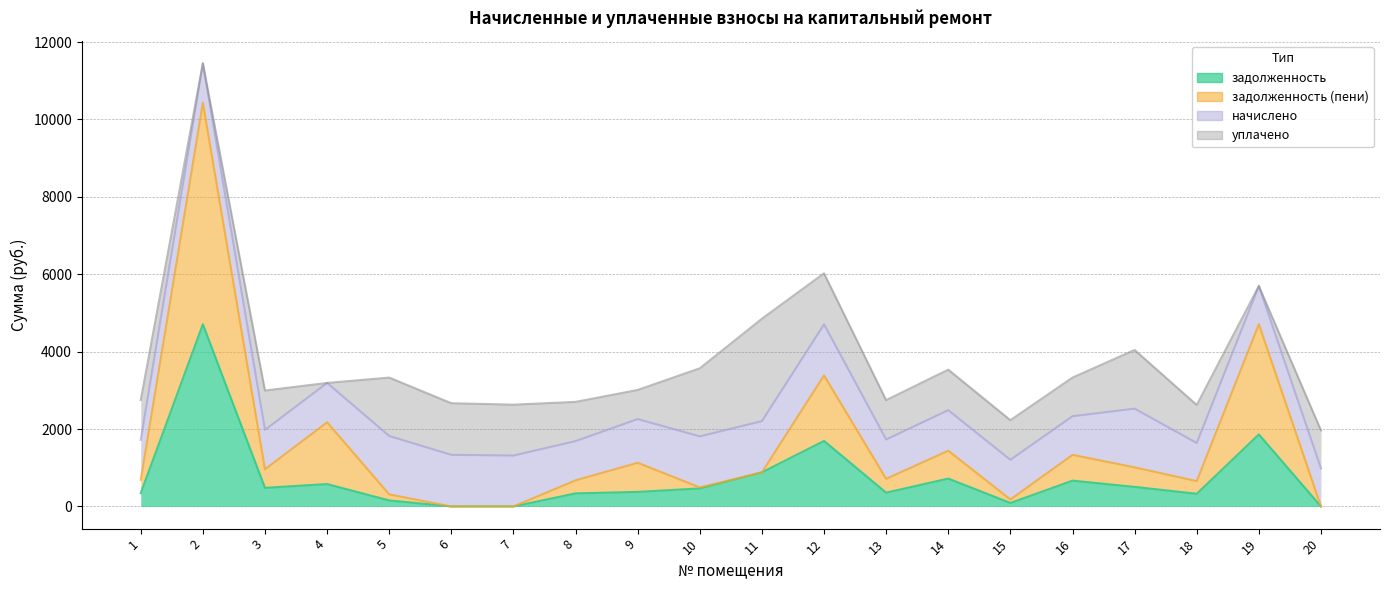

What is the sum of the задолженность (пени) values at 14 and 10?

1933.2